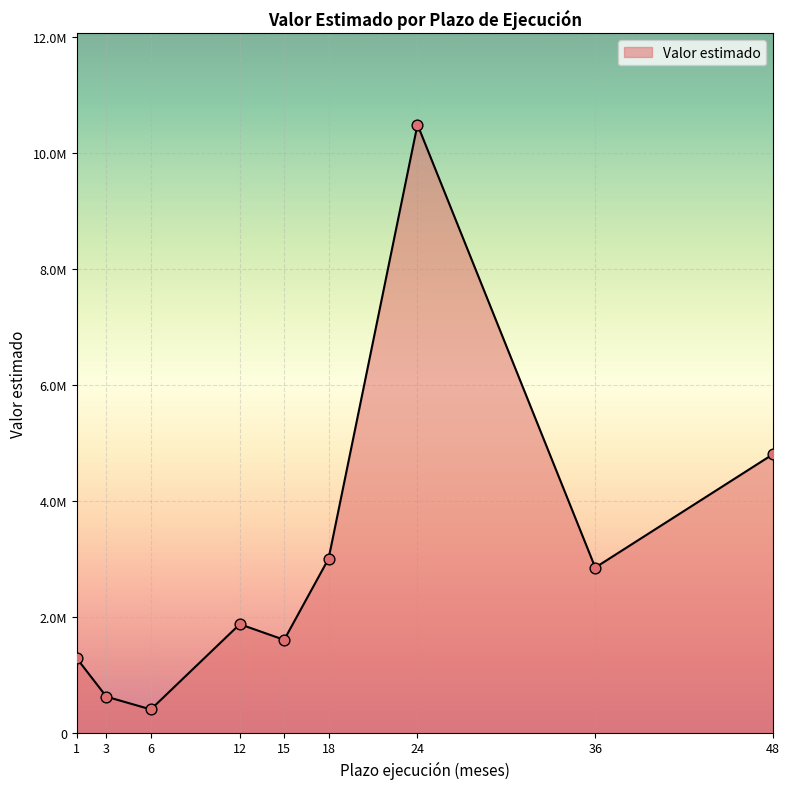

Approximately how many times larger is the value at 18 compared to 1?

2.3